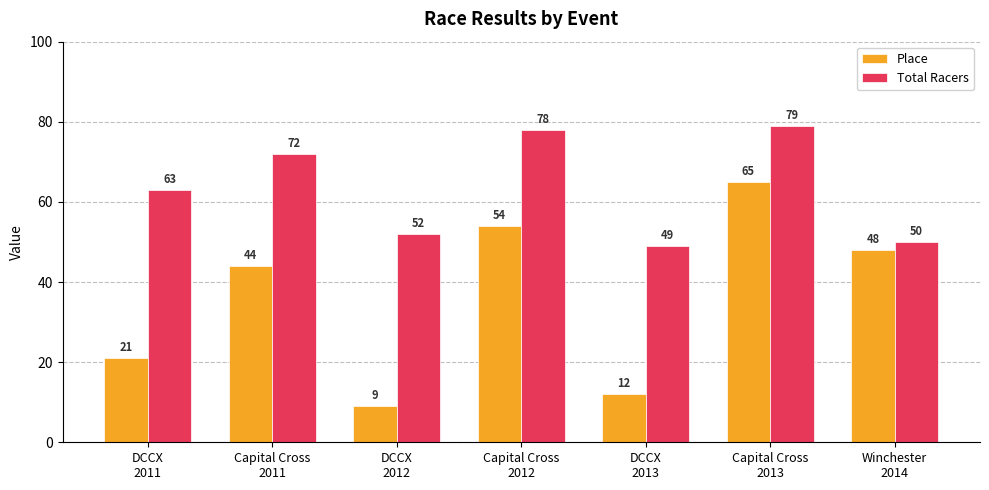

What is the lowest value of the Place series?

9